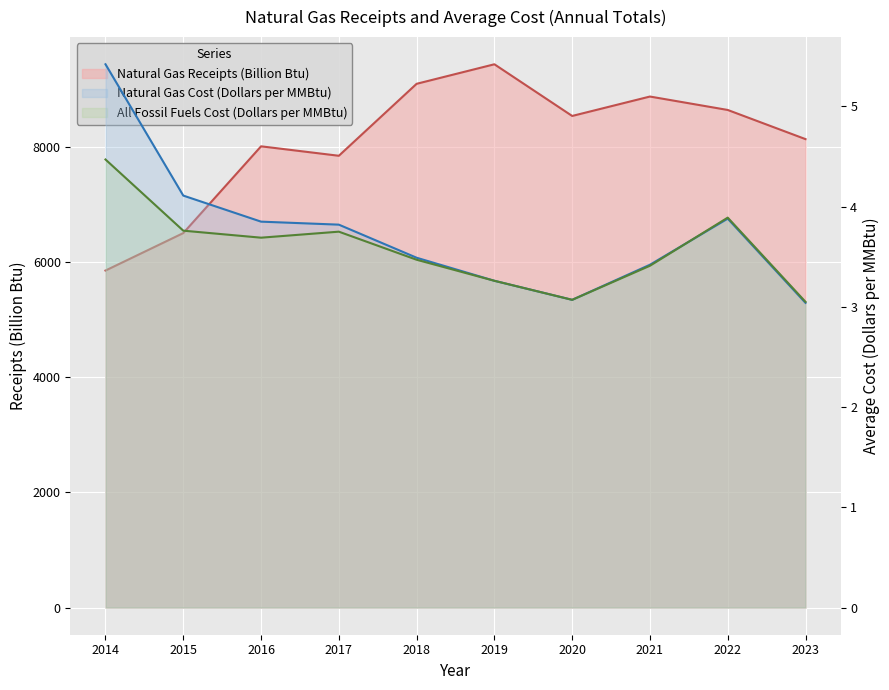

What is the total value across all series at 2023?

8136.1